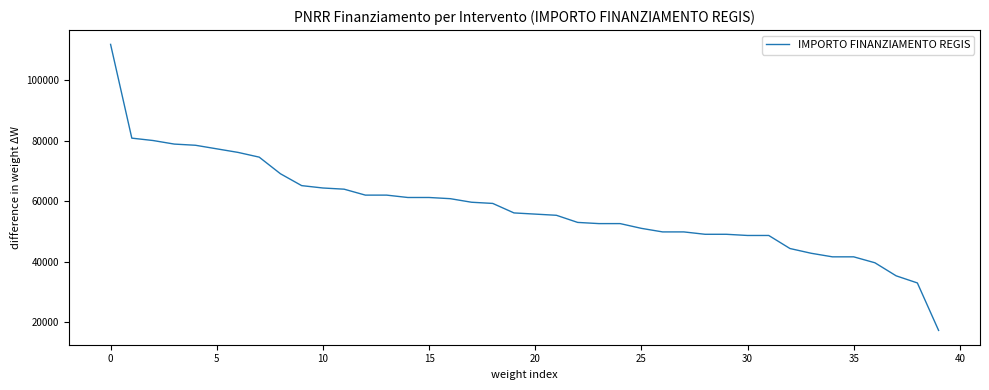

What is the difference between the maximum and minimum values?

94665.7